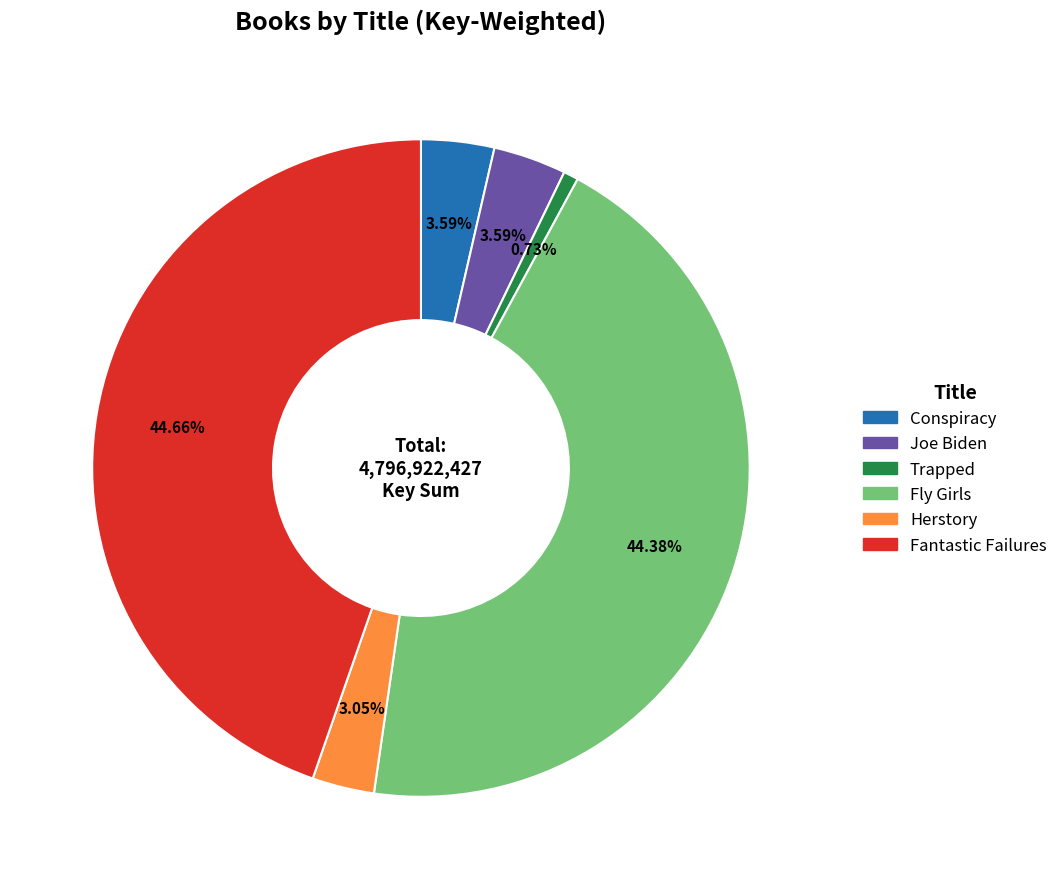

To the nearest percent, what is the combined percentage of Conspiracy and Fly Girls?

48%